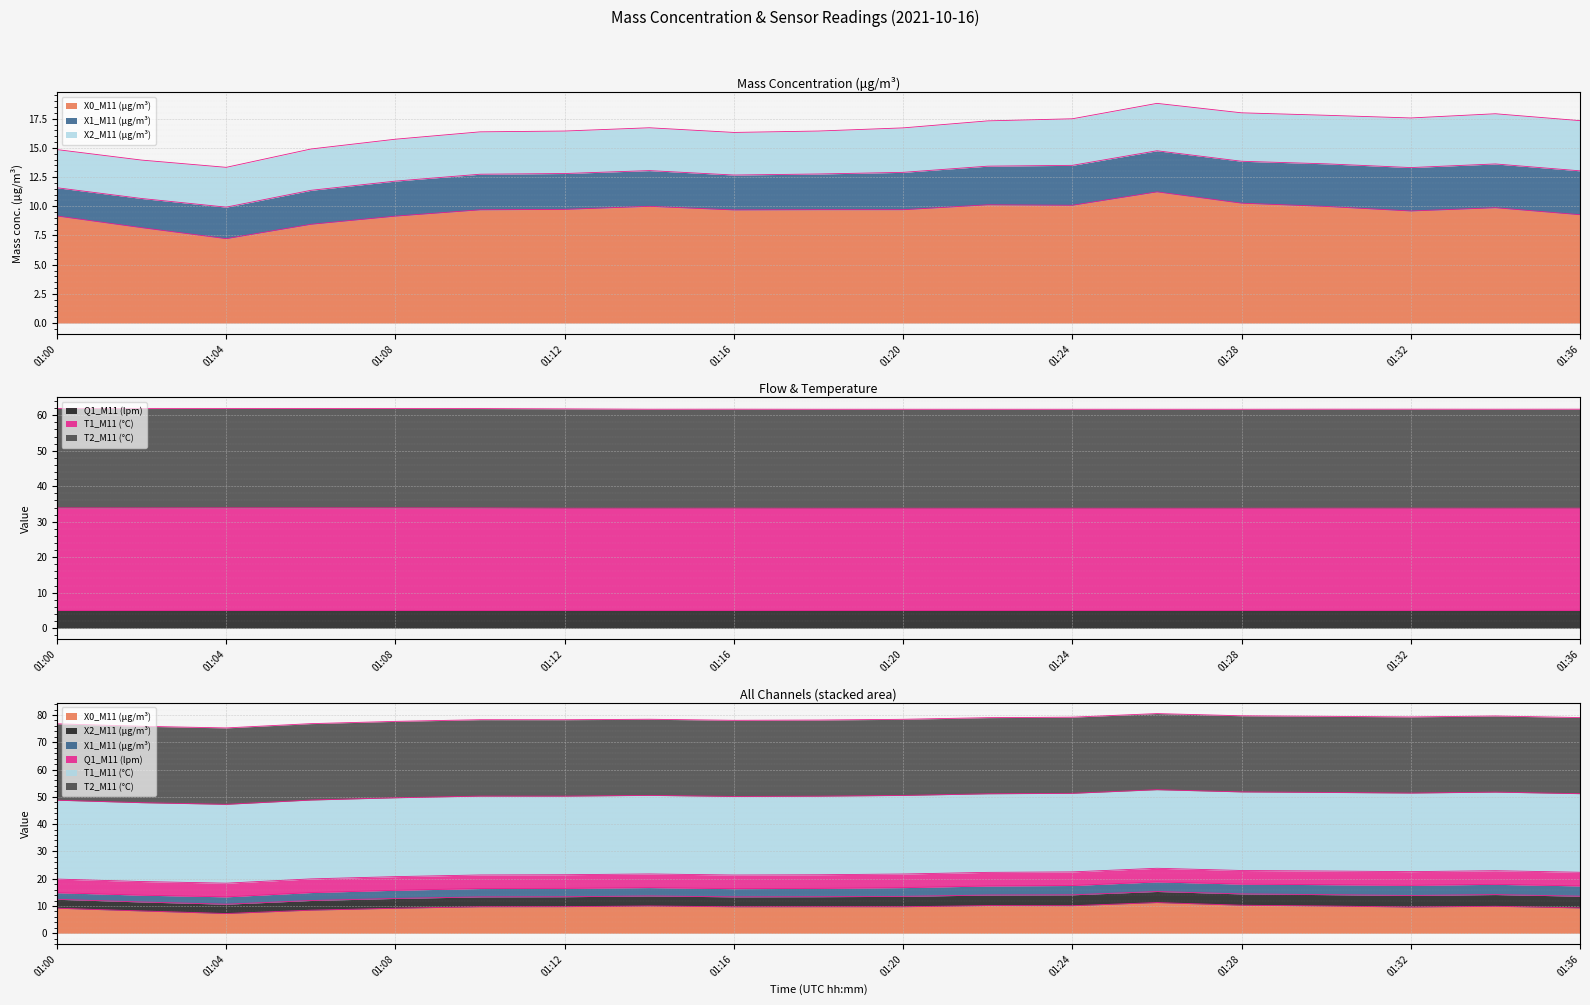

Is the value of T1_M11 (°C) at 01:36 greater than the value of Q1_M11 (lpm) at 01:34?

Yes